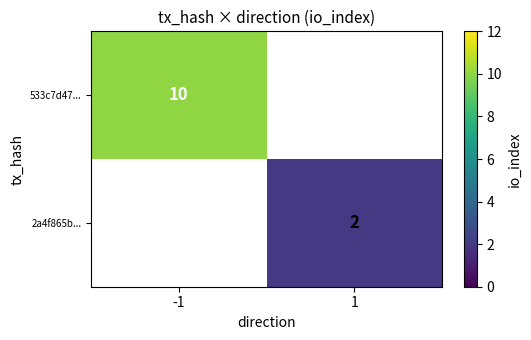

How many distinct data groups are displayed?

2